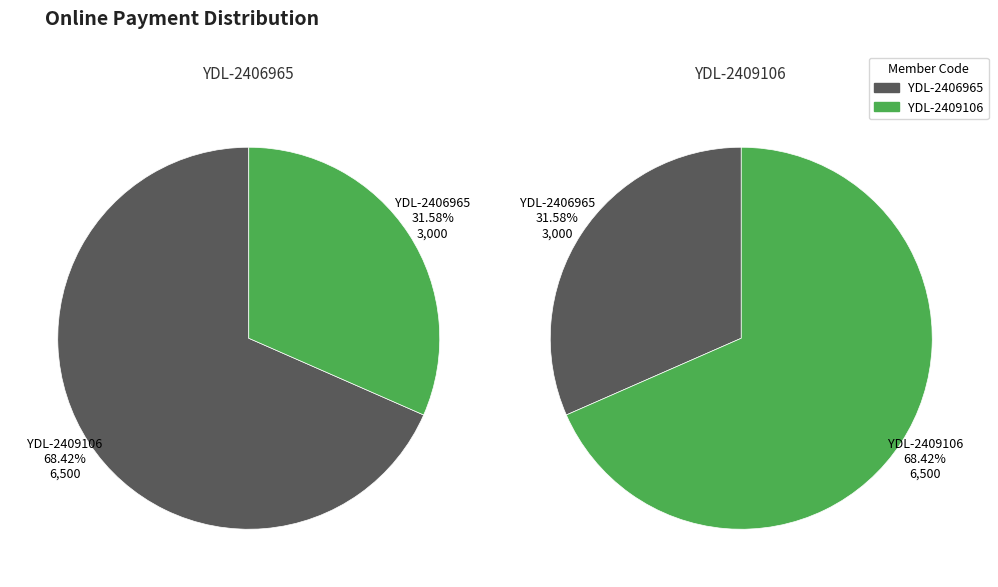

To the nearest percent, what is the difference between the largest and smallest slice percentages?

37%